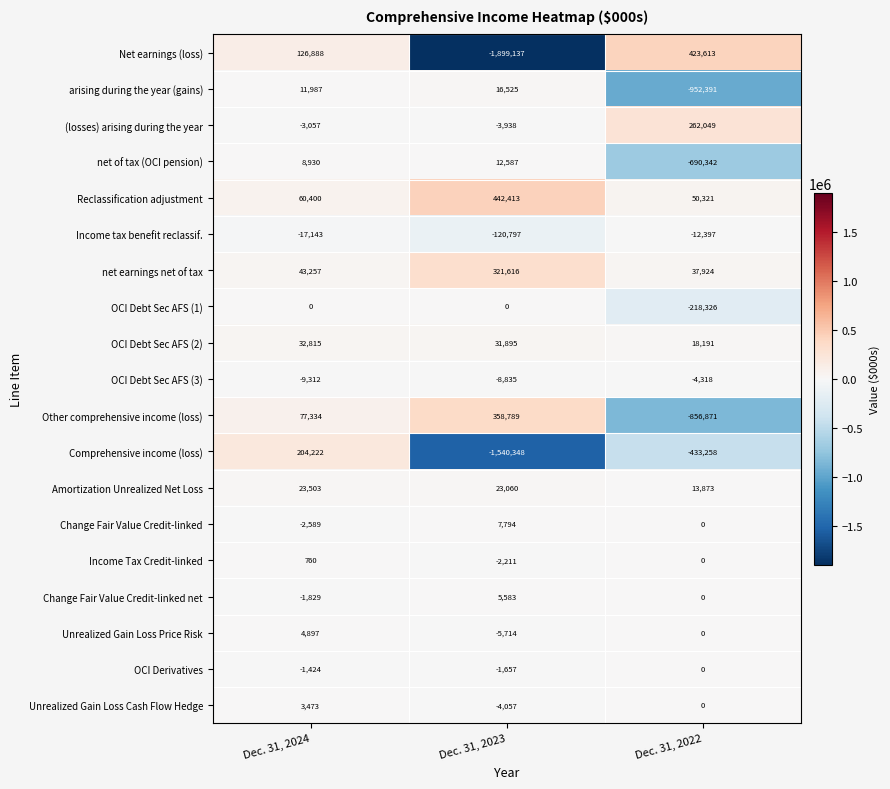

Which category has the lowest value in the OCI Debt Sec AFS (3) series?

Dec. 31, 2024